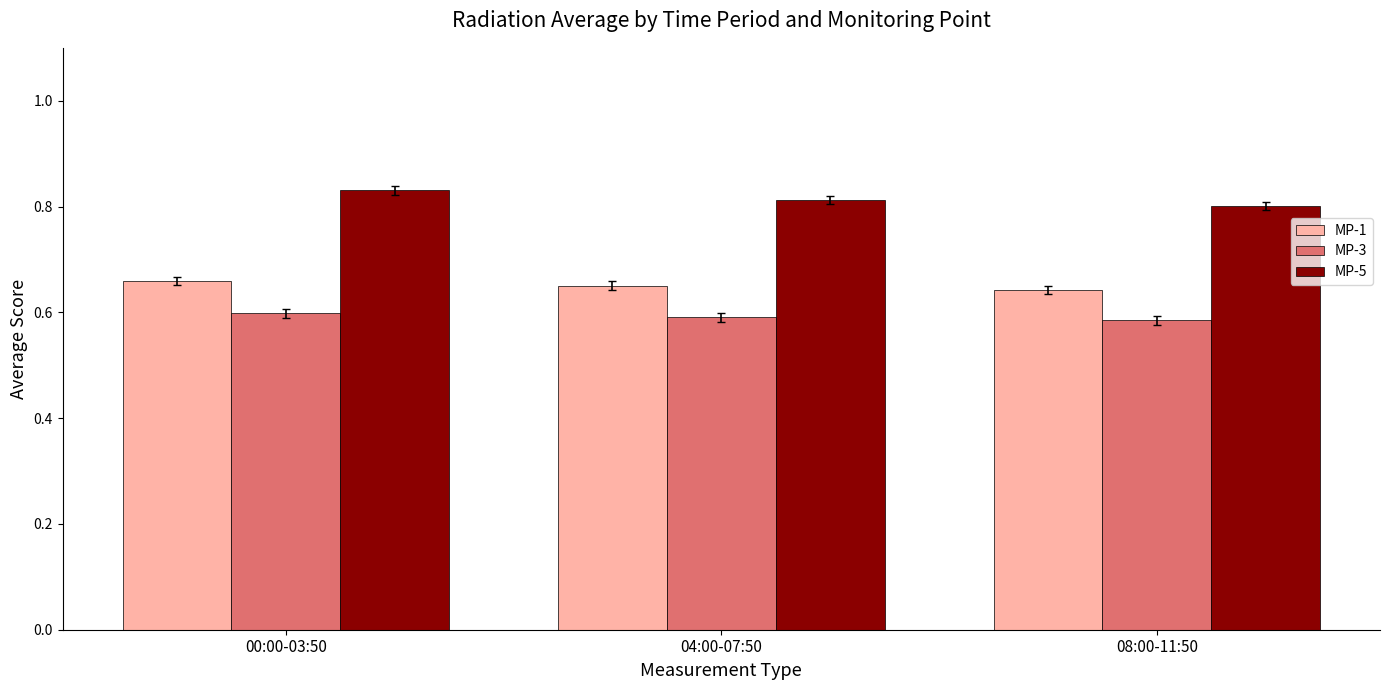

Is the value of MP-5 at 08:00-11:50 greater than the value of MP-3 at 08:00-11:50?

Yes